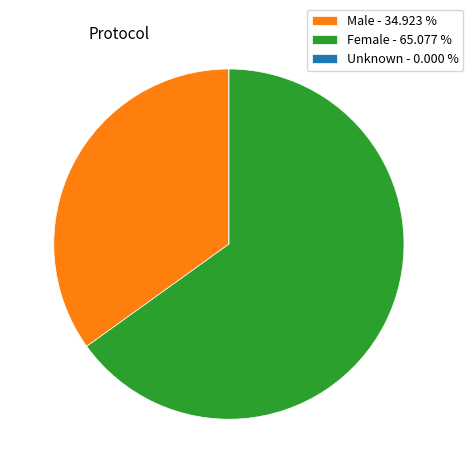

Between Female - 65.077 % and Male - 34.923 %, which is larger?

Female - 65.077 %